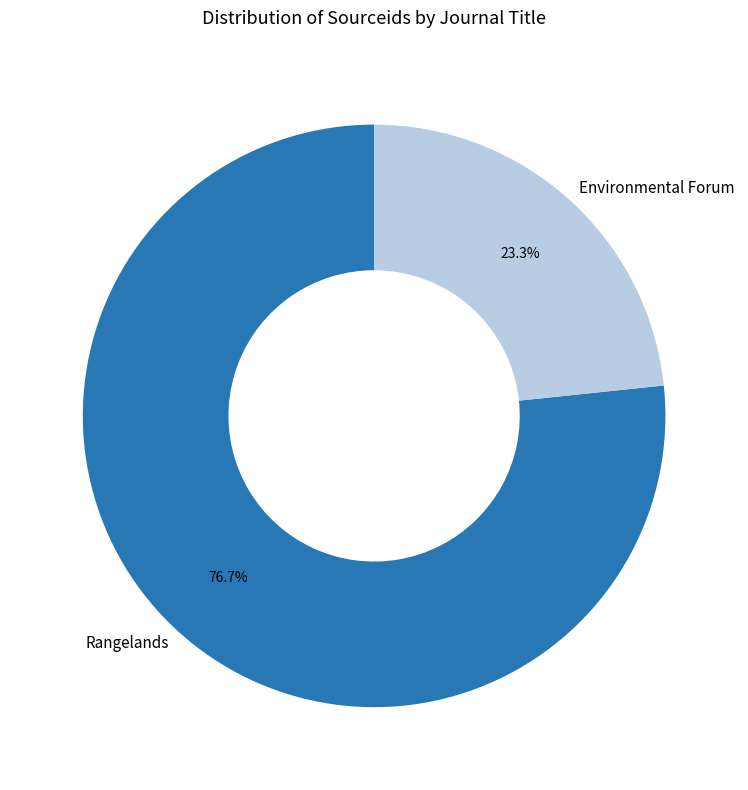

To the nearest percent, what is the combined percentage of Rangelands and Environmental Forum?

100%